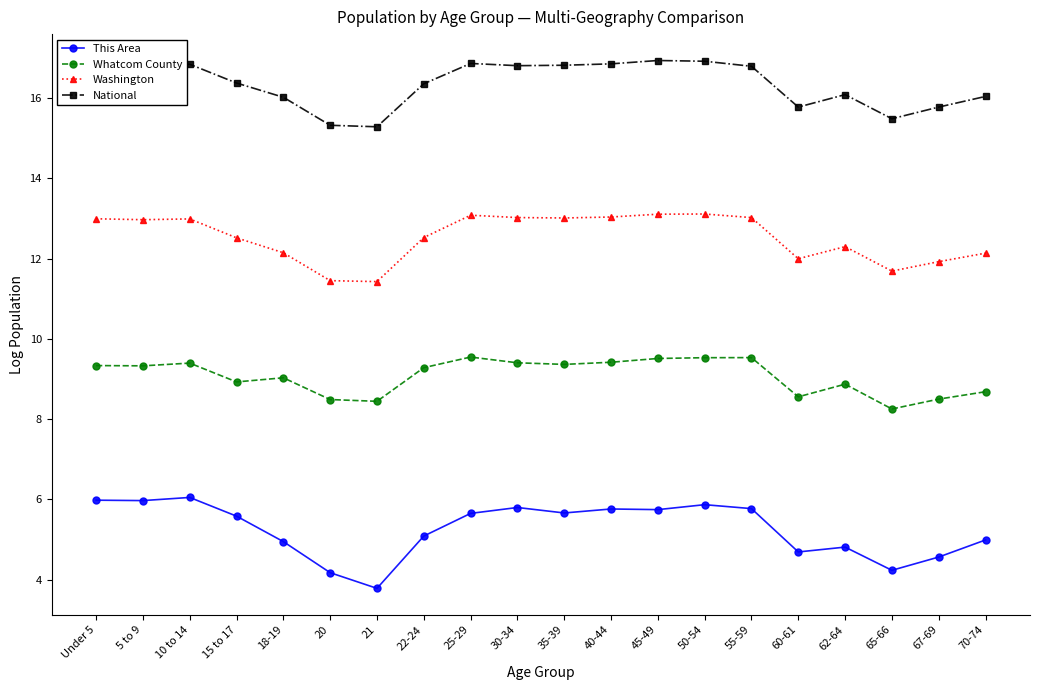

What is the minimum value shown in the chart?

3.8